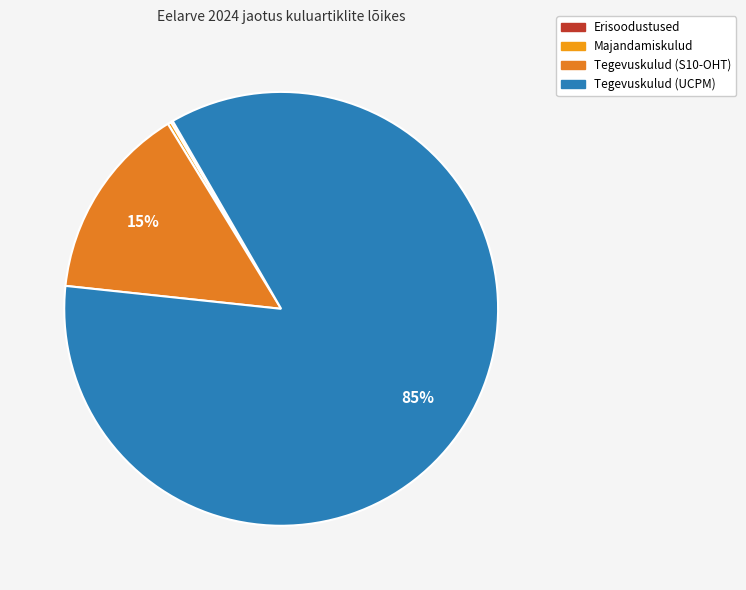

Rank the categories by value from highest to lowest.

Tegevuskulud (UCPM), Tegevuskulud (S10-OHT), Majandamiskulud, Erisoodustused